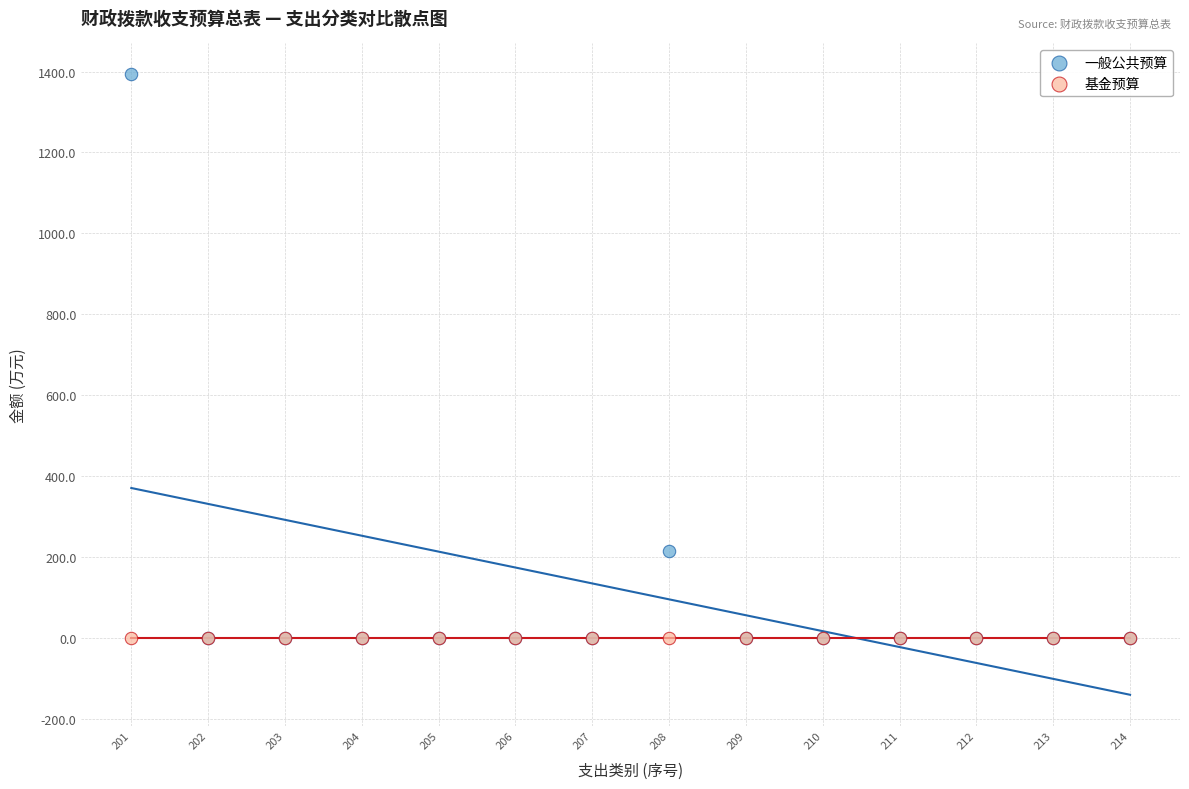

Across all series, what Y value is closest to 696?

215.3